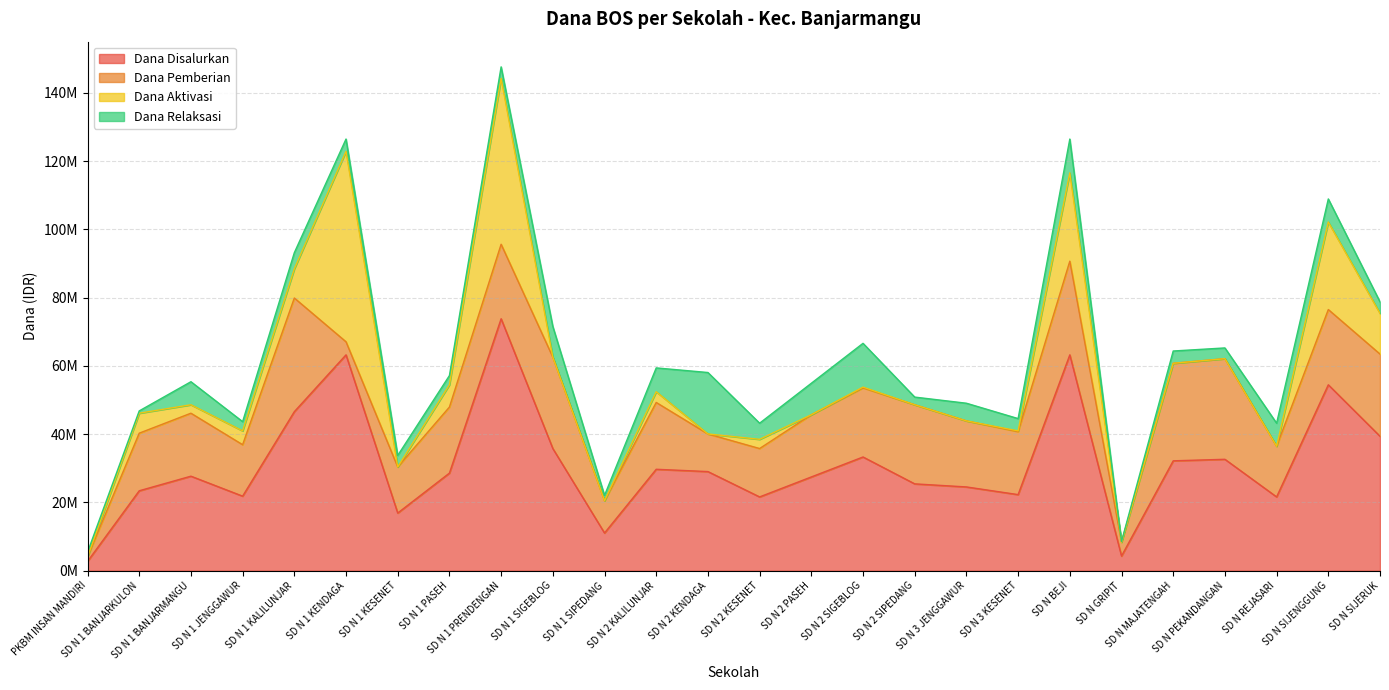

Count the number of data series in this chart.

4